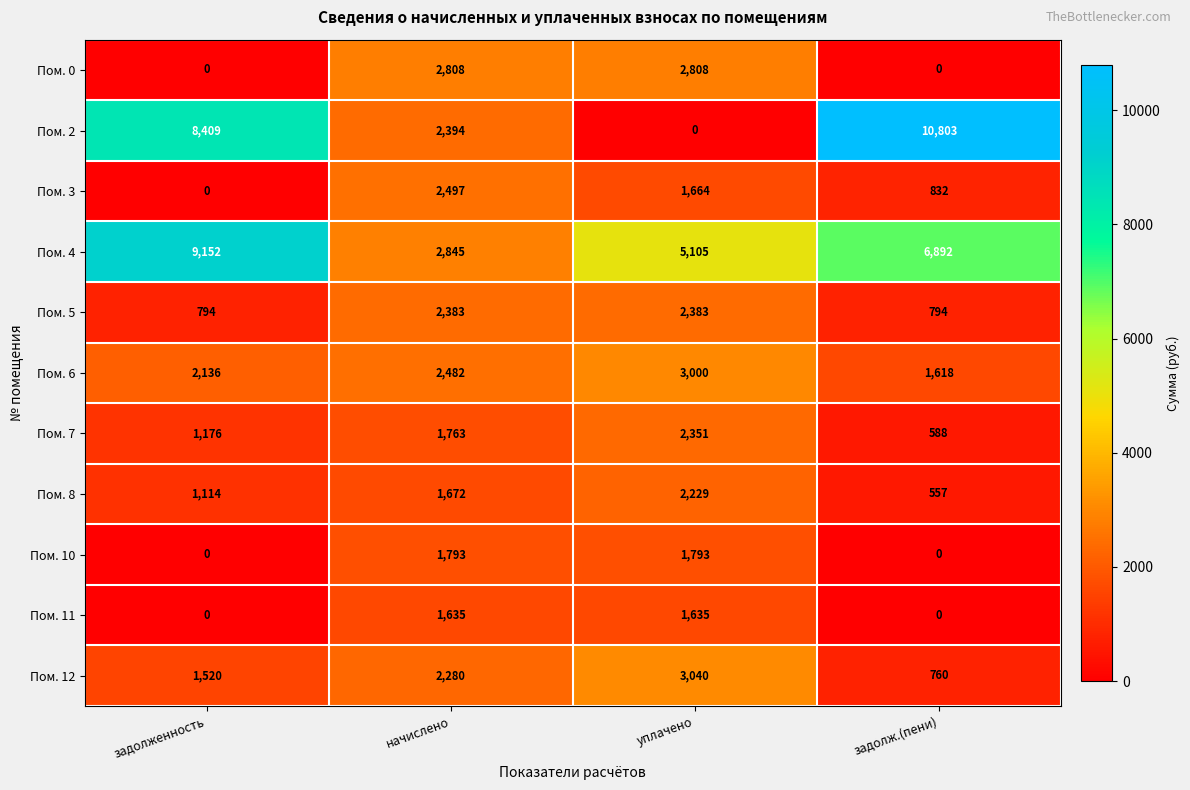

Which series has the widest spread of values?

Пом. 2